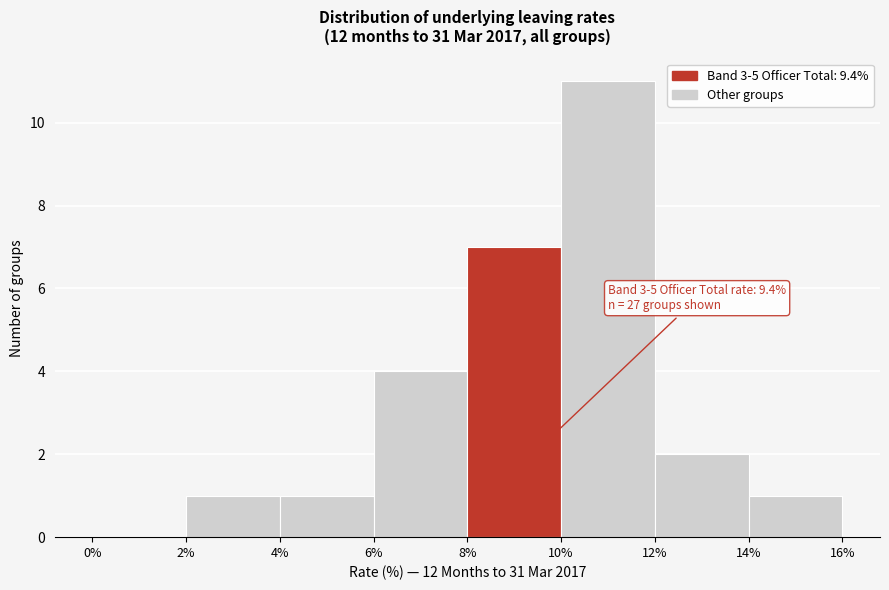

Which range on the x-axis has the tallest bar?

10% to 12%